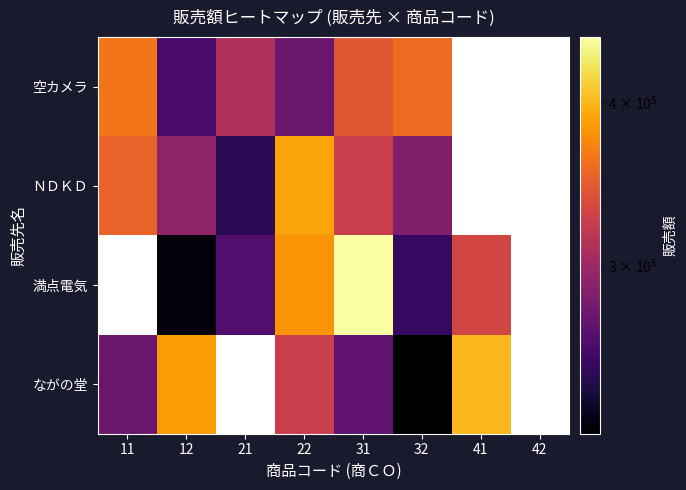

Is the value of ＮＤＫＤ at 21 greater than the value of 満点電気 at 22?

No